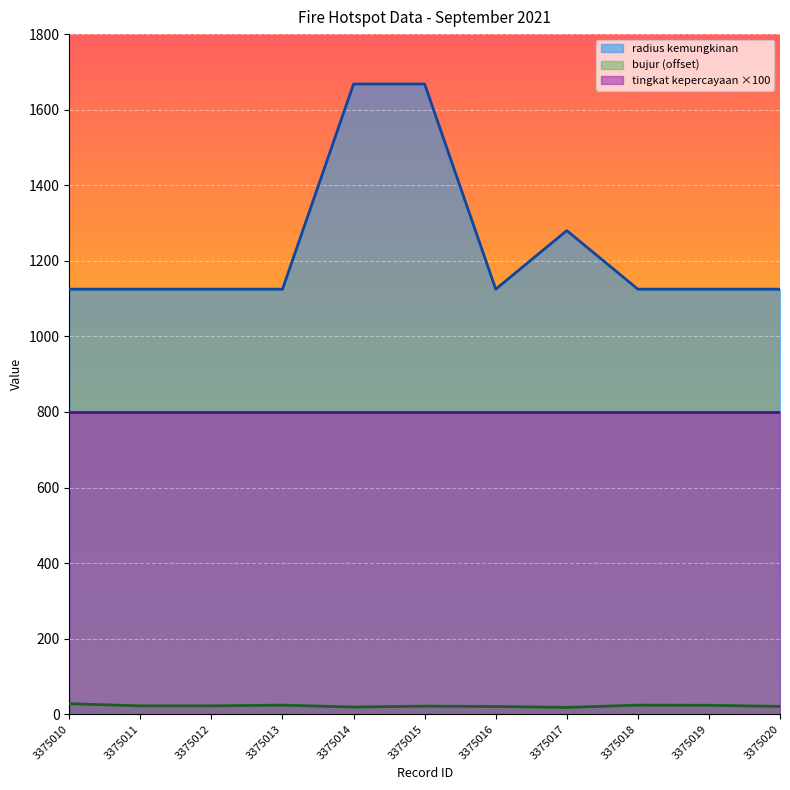

What is the maximum value shown in the chart?

1668.0